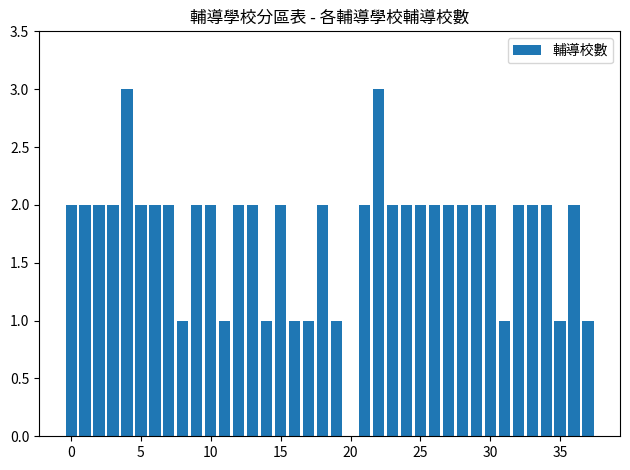

What is the sum of all values?

67